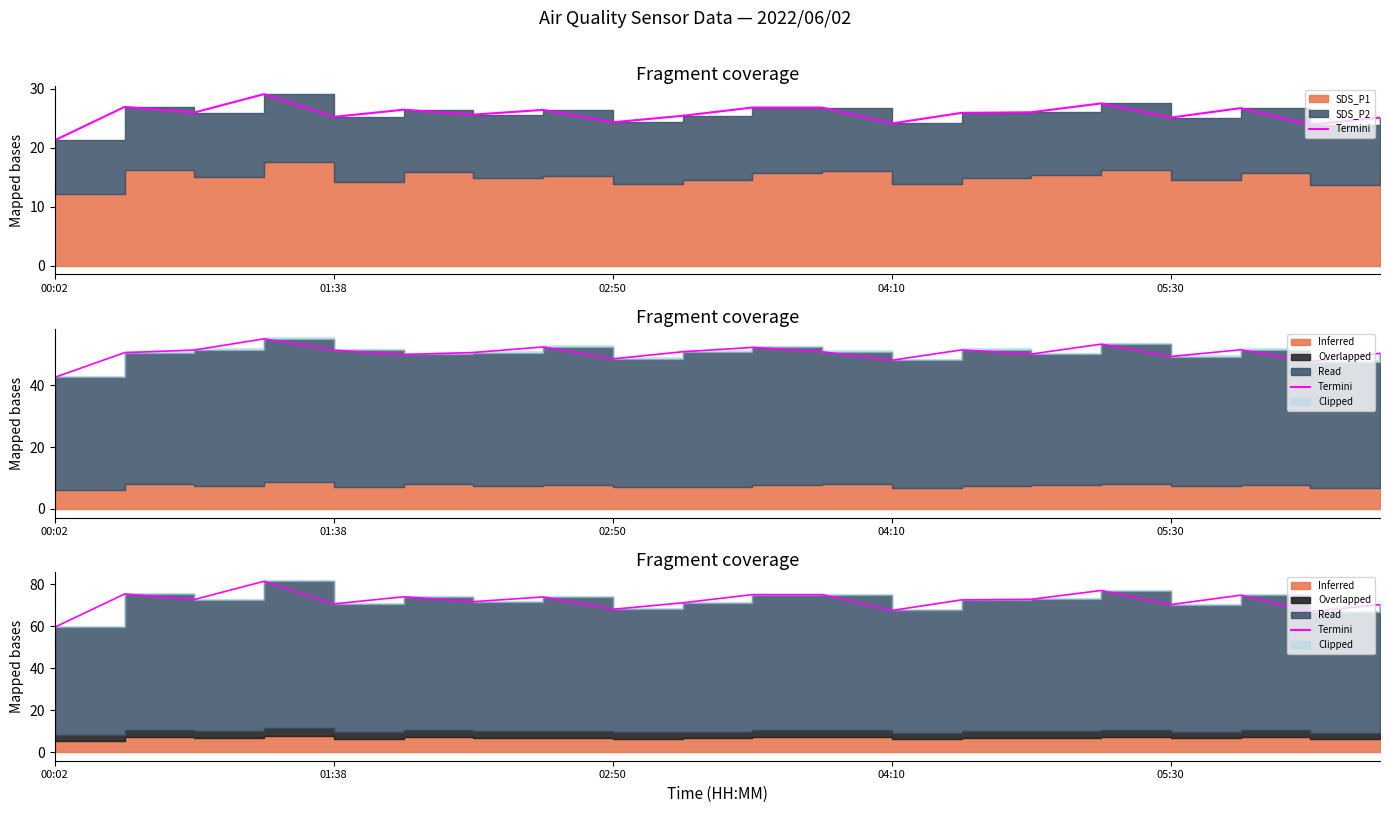

What is the difference between the maximum and minimum values?

21.9